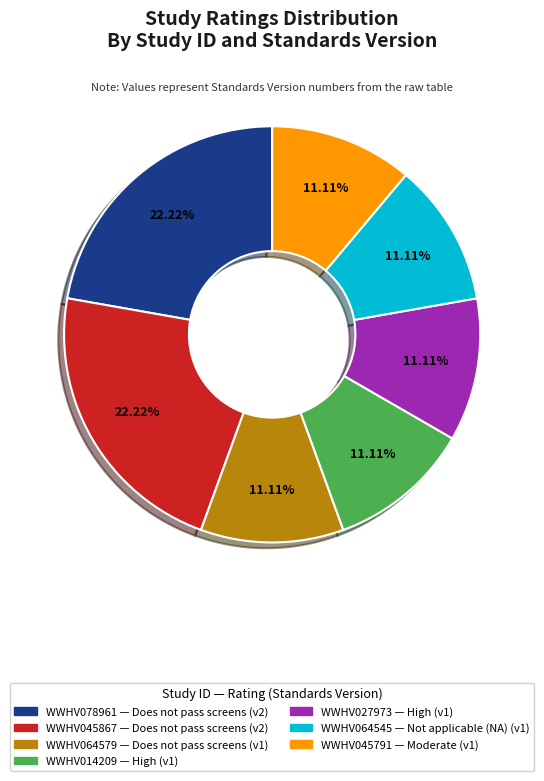

To the nearest percent, what percentage of the pie is WWHV064579?

11%